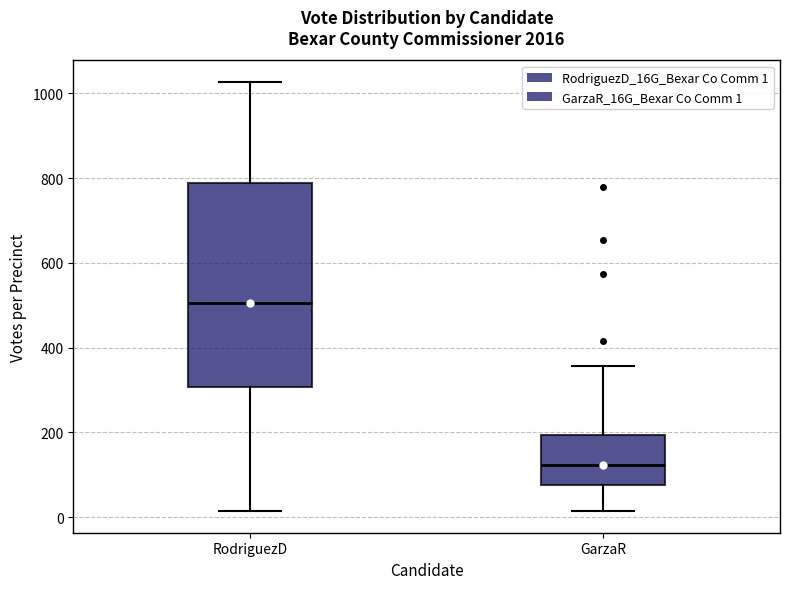

Reading left to right, transcribe this box plot: for each box, give where its median line is, the range the box spans, and where its two whiskers end, as read against the y-axis. The values are not printed on the chart, so give them approximately, as read against the axis.

RodriguezD: median 500, box 300 to 780, whiskers 20 to 1020
GarzaR: median 120, box 80 to 200, whiskers 20 to 360